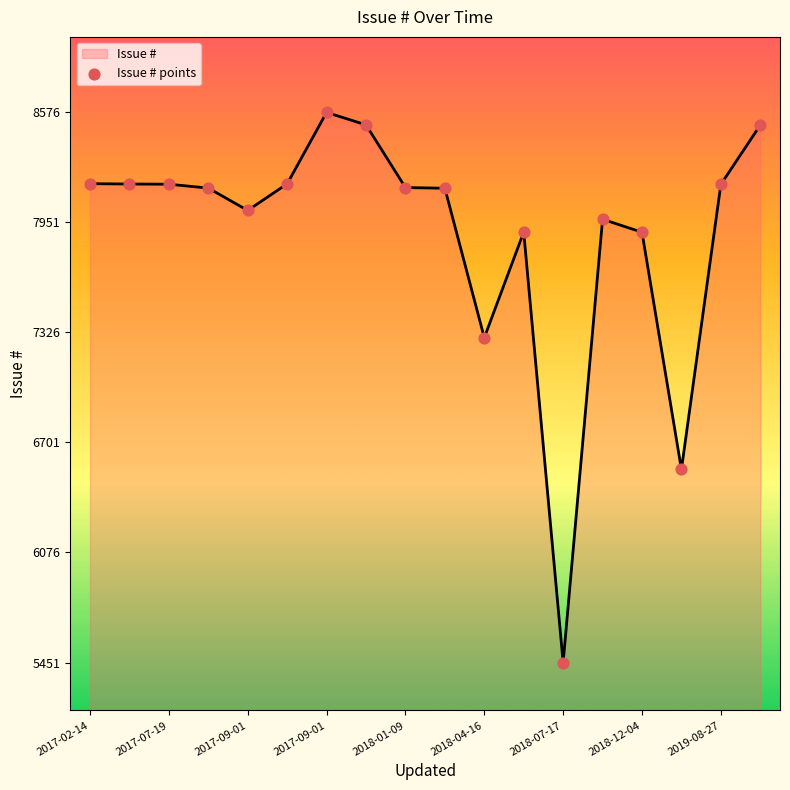

What is the minimum value shown in the chart?

5451